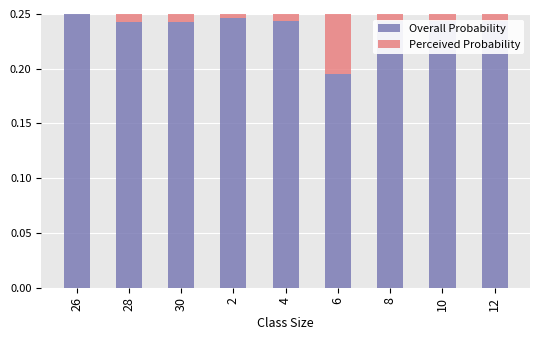

List the labels in order of Overall Probability value, largest first.

26, 2, 4, 10, 12, 8, 30, 28, 6